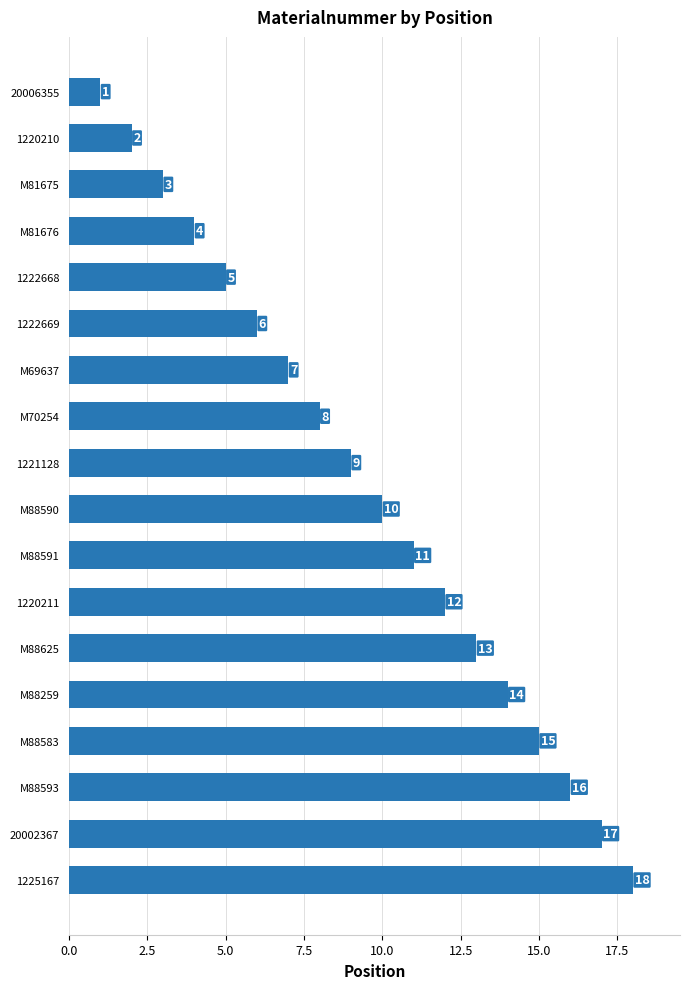

List the labels in order of value, largest first.

1225167, 20002367, M88593, M88583, M88259, M88625, 1220211, M88591, M88590, 1221128, M70254, M69637, 1222669, 1222668, M81676, M81675, 1220210, 20006355